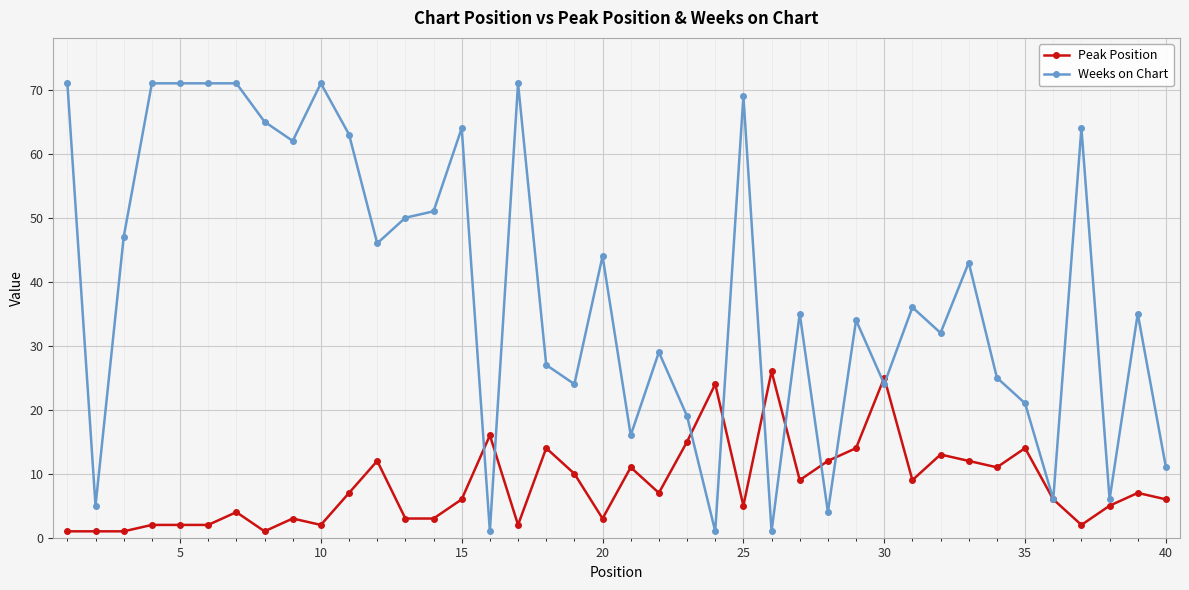

True or false: Weeks on Chart has more than 0 points higher than both neighbors.

True